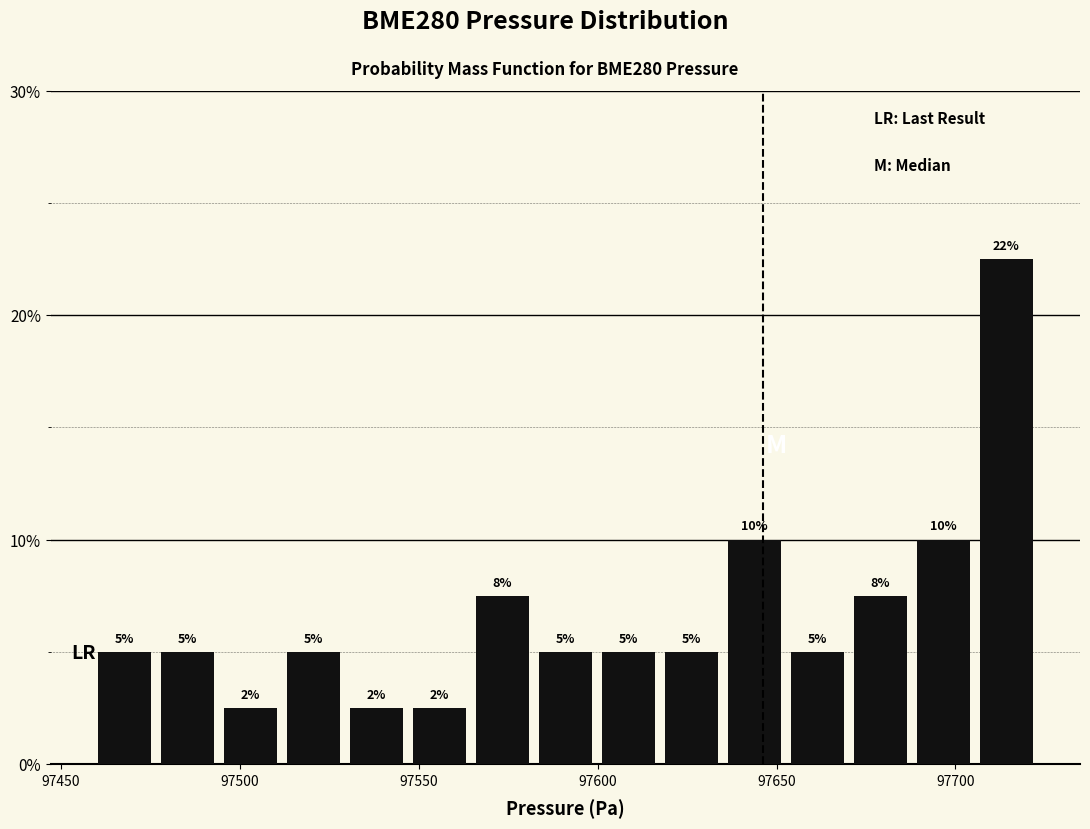

Around what value on the x-axis is the tallest bar? Give the approximate position of its centre, as read against the axis.

97715